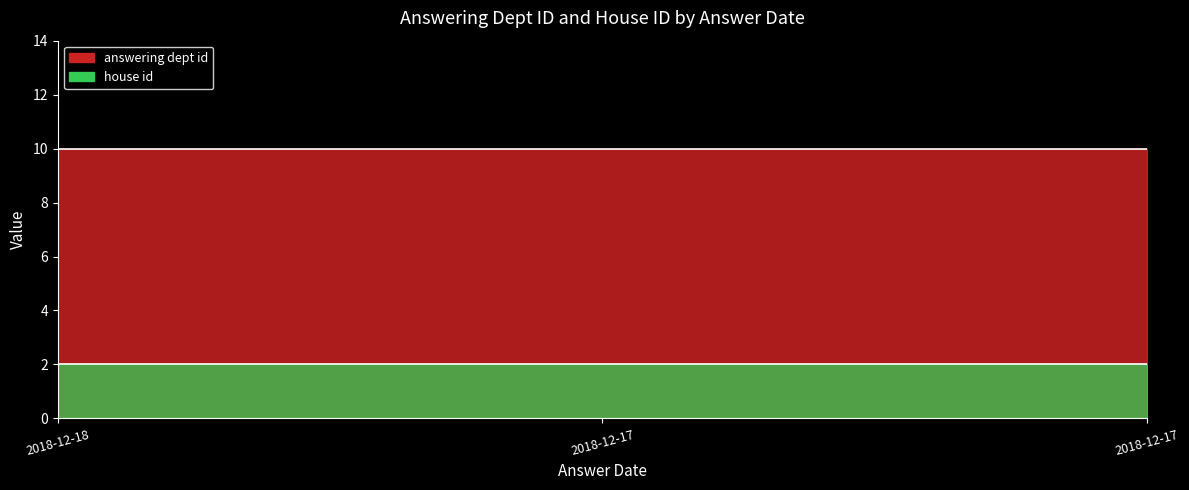

What is the greatest value displayed?

10